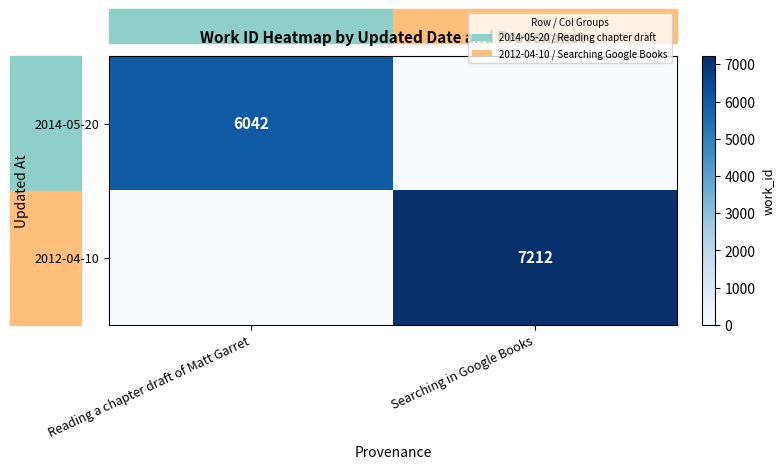

Which category has the lowest value across all series?

Searching in Google Books